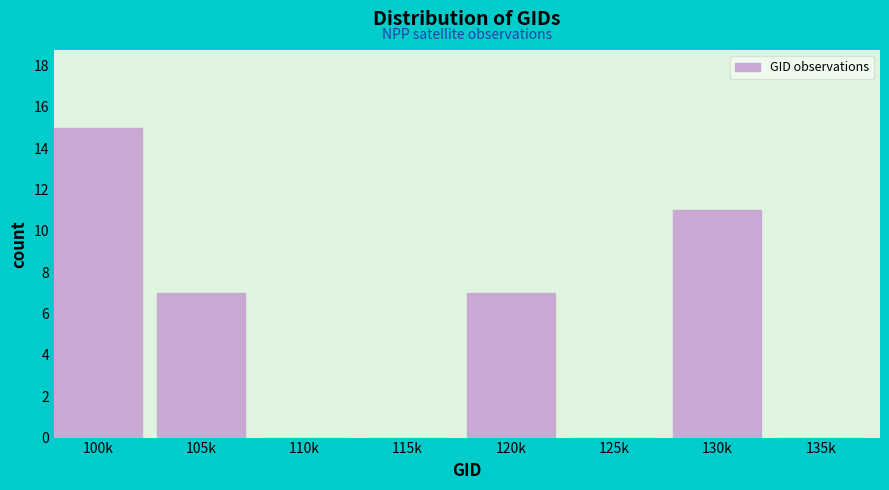

Reading right to left, extract all data points from this chart.

135k=0	130k=11	125k=0	120k=7	115k=0	110k=0	105k=7	100k=15